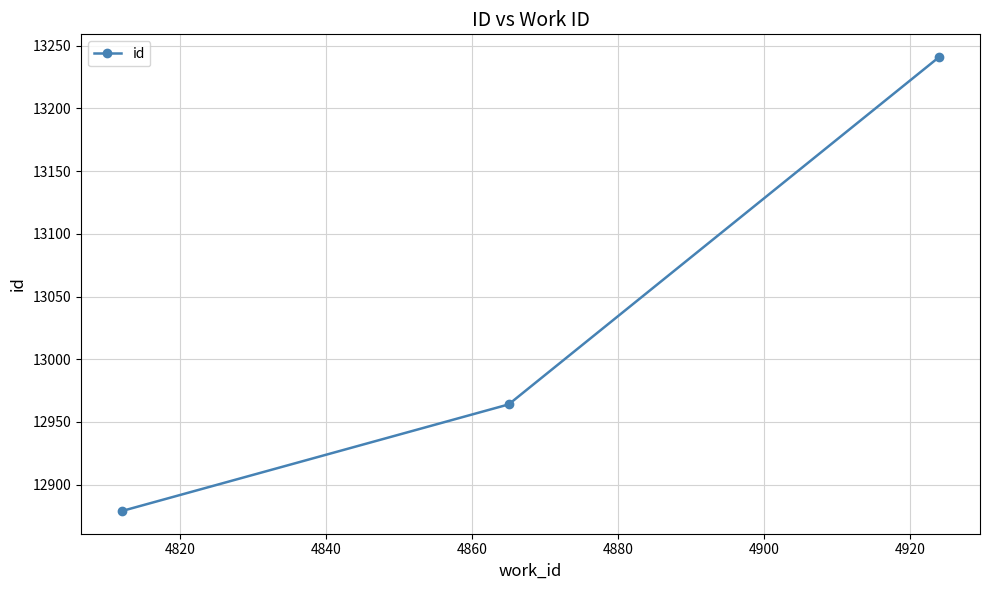

What is the greatest value displayed?

13241